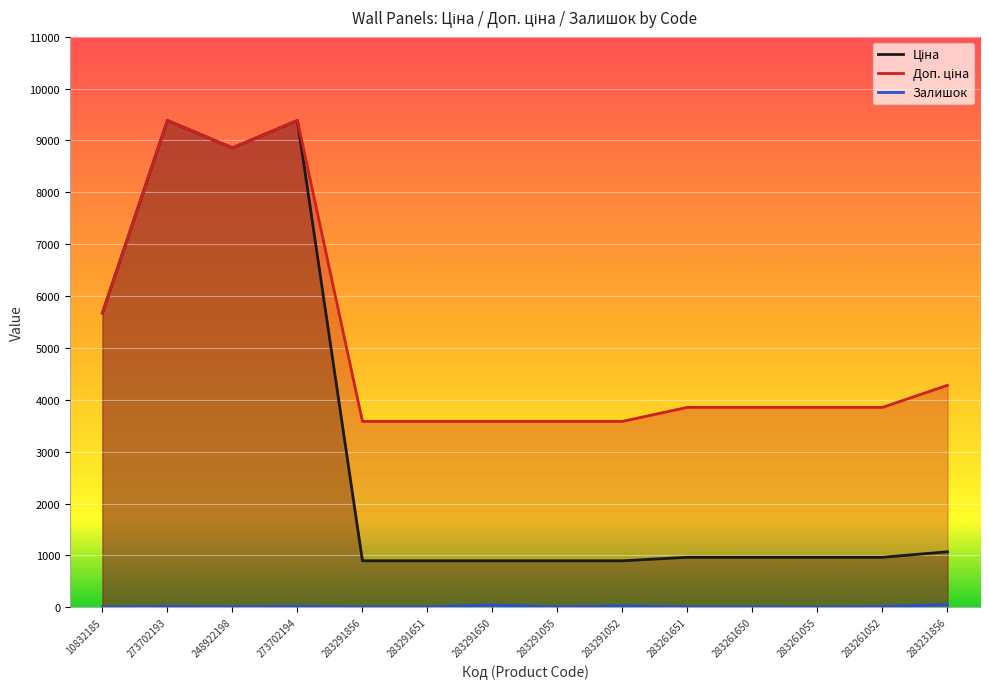

What is the value of the Доп. ціна point at the 12th from the left?

3854.0